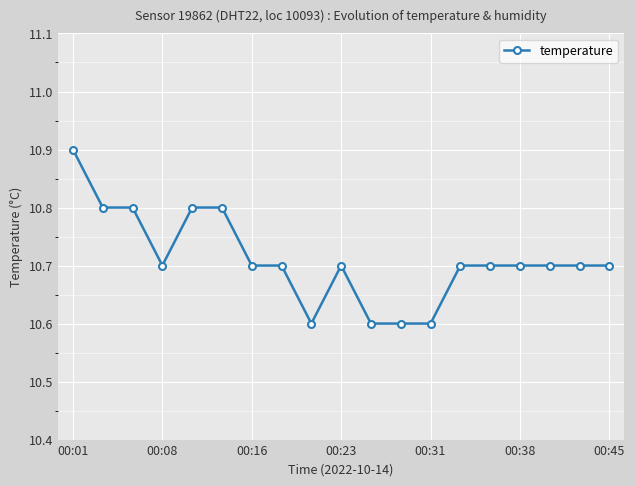

What is the maximum value shown in the chart?

10.9